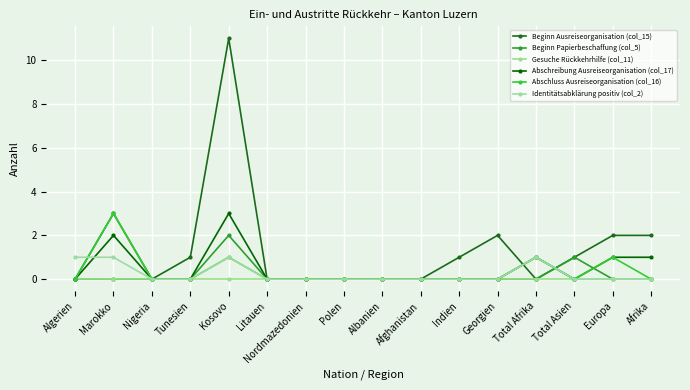

What is the label of the 10th point from the right?

Nordmazedonien